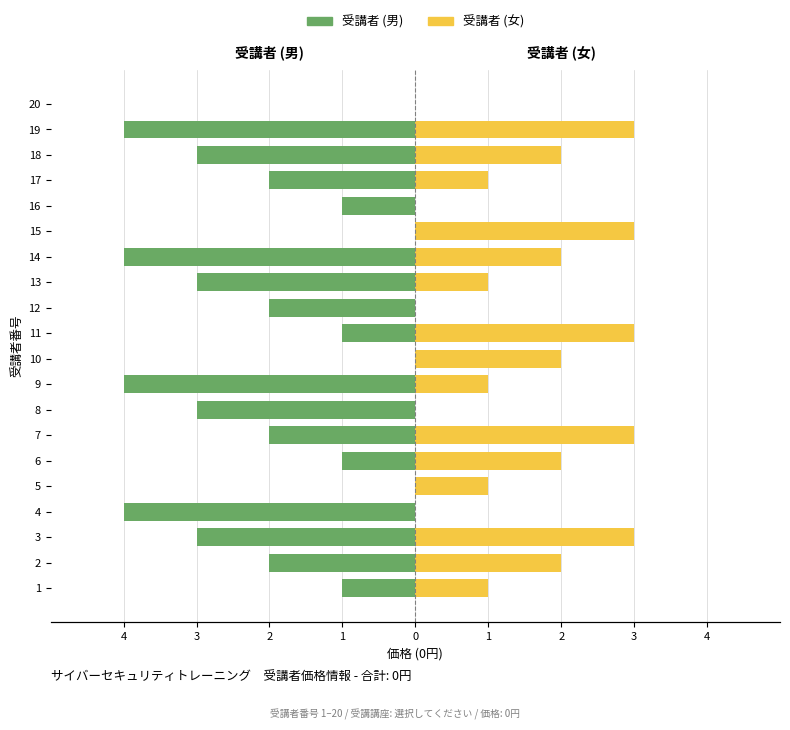

Which series has the largest range (max minus min)?

受講者 (男)